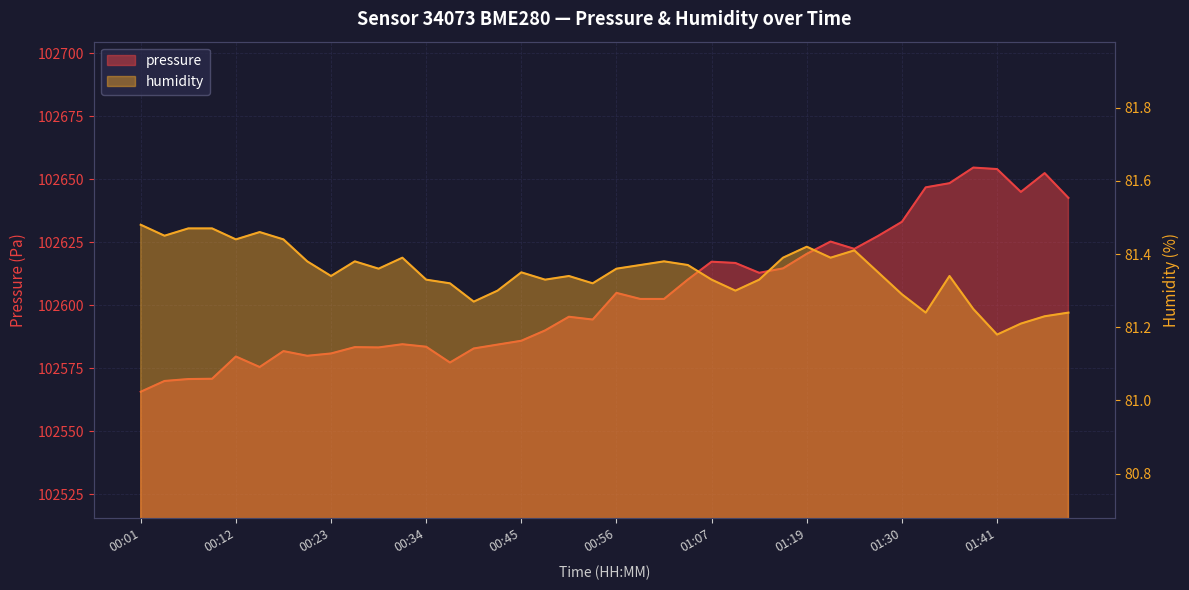

In pressure, how many points are lower than both neighbors (excluding endpoints)?

8